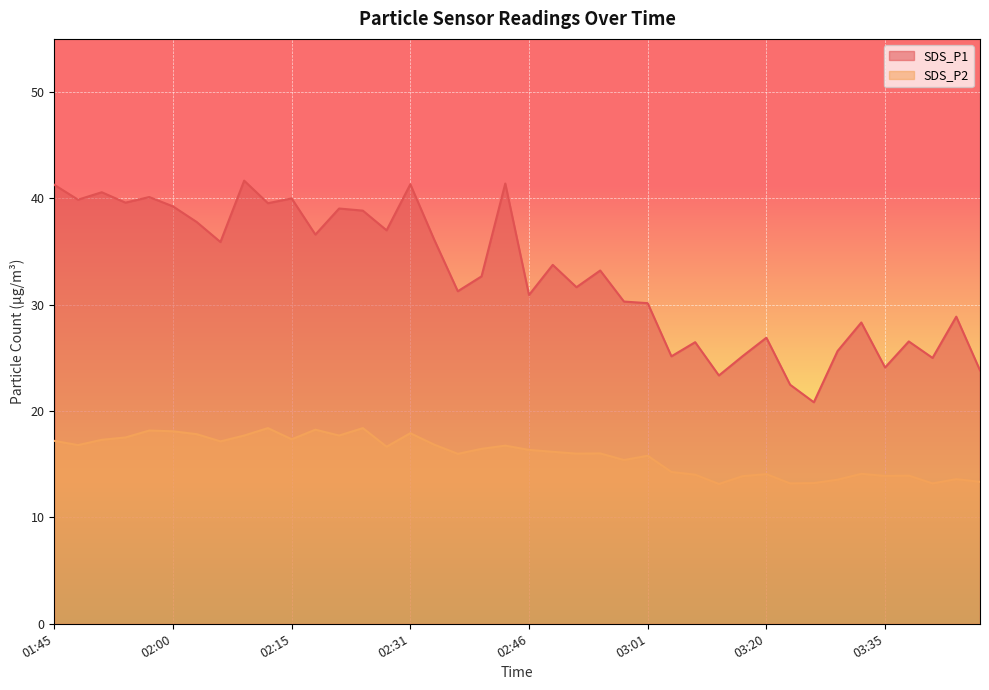

Reading left to right, extract all data points from this chart.

SDS_P1: 01:45=41.3	01:48=39.9	01:51=40.6	01:54=39.6	01:57=40.1	02:00=39.2	02:03=37.8	02:06=35.9	02:09=41.7	02:12=39.5	02:15=40.0	02:18=36.6	02:21=39.0	02:24=38.9	02:28=37.0	02:31=41.3	02:34=36.1	02:37=31.3	02:40=32.7	02:43=41.4	02:46=30.9	02:49=33.8	02:52=31.6	02:55=33.2	02:58=30.3	03:01=30.1	03:04=25.1	03:11=26.5	03:14=23.4	03:17=25.2	03:20=26.9	03:23=22.5	03:26=20.8	03:29=25.6	03:32=28.3	03:35=24.1	03:38=26.6	03:41=25.0	03:44=28.9	03:47=23.8
SDS_P2: 01:45=17.2	01:48=16.8	01:51=17.3	01:54=17.5	01:57=18.2	02:00=18.1	02:03=17.8	02:06=17.1	02:09=17.7	02:12=18.4	02:15=17.4	02:18=18.2	02:21=17.7	02:24=18.4	02:28=16.6	02:31=17.9	02:34=16.9	02:37=16.0	02:40=16.4	02:43=16.8	02:46=16.4	02:49=16.2	02:52=16.0	02:55=16.0	02:58=15.4	03:01=15.8	03:04=14.3	03:11=14.0	03:14=13.2	03:17=13.9	03:20=14.1	03:23=13.2	03:26=13.2	03:29=13.6	03:32=14.1	03:35=13.9	03:38=13.9	03:41=13.2	03:44=13.6	03:47=13.3